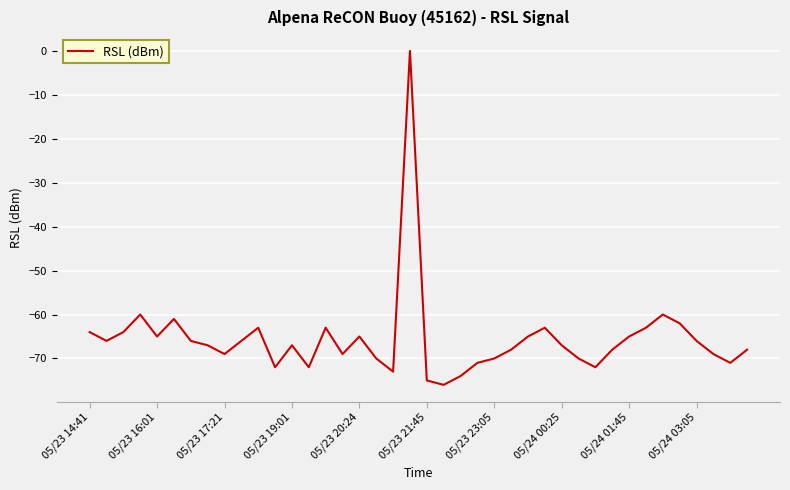

Count the number of data series in this chart.

1